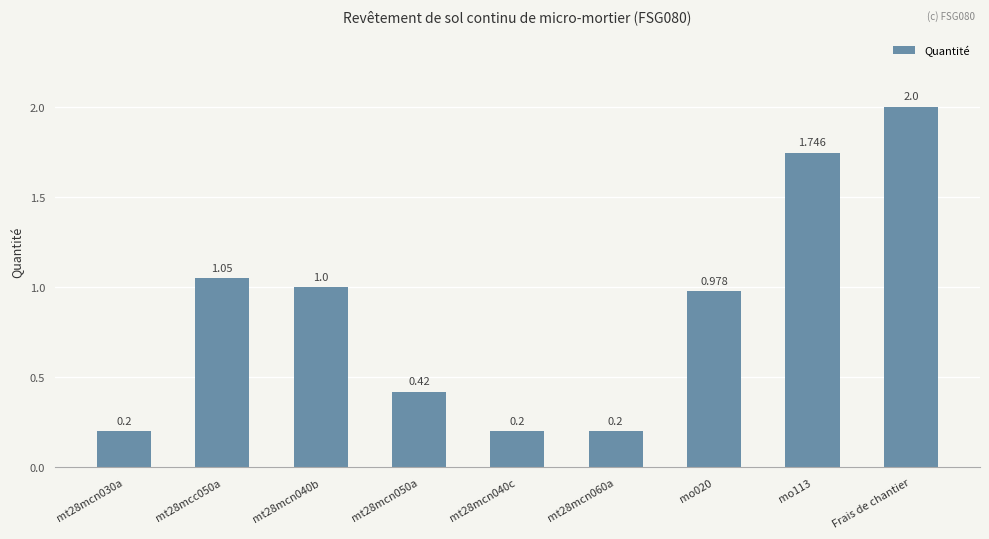

What is the maximum value shown in the chart?

2.0